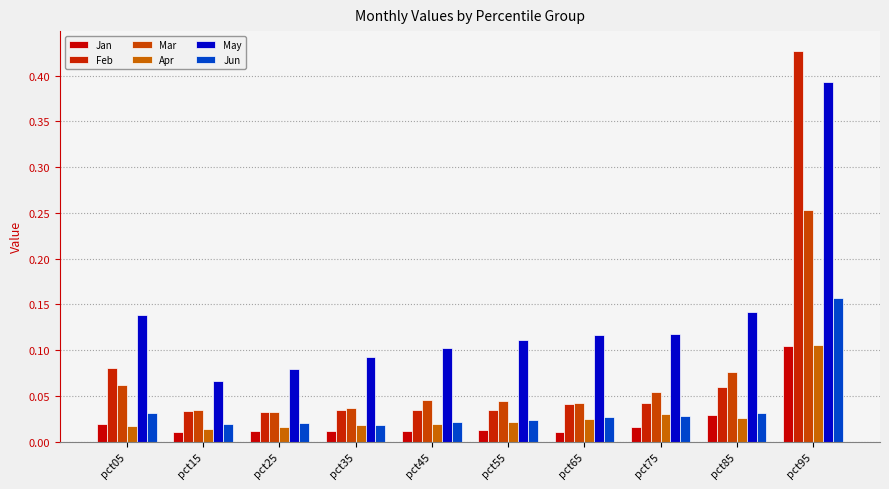

Which has a higher value, pct65 or pct25?

pct25